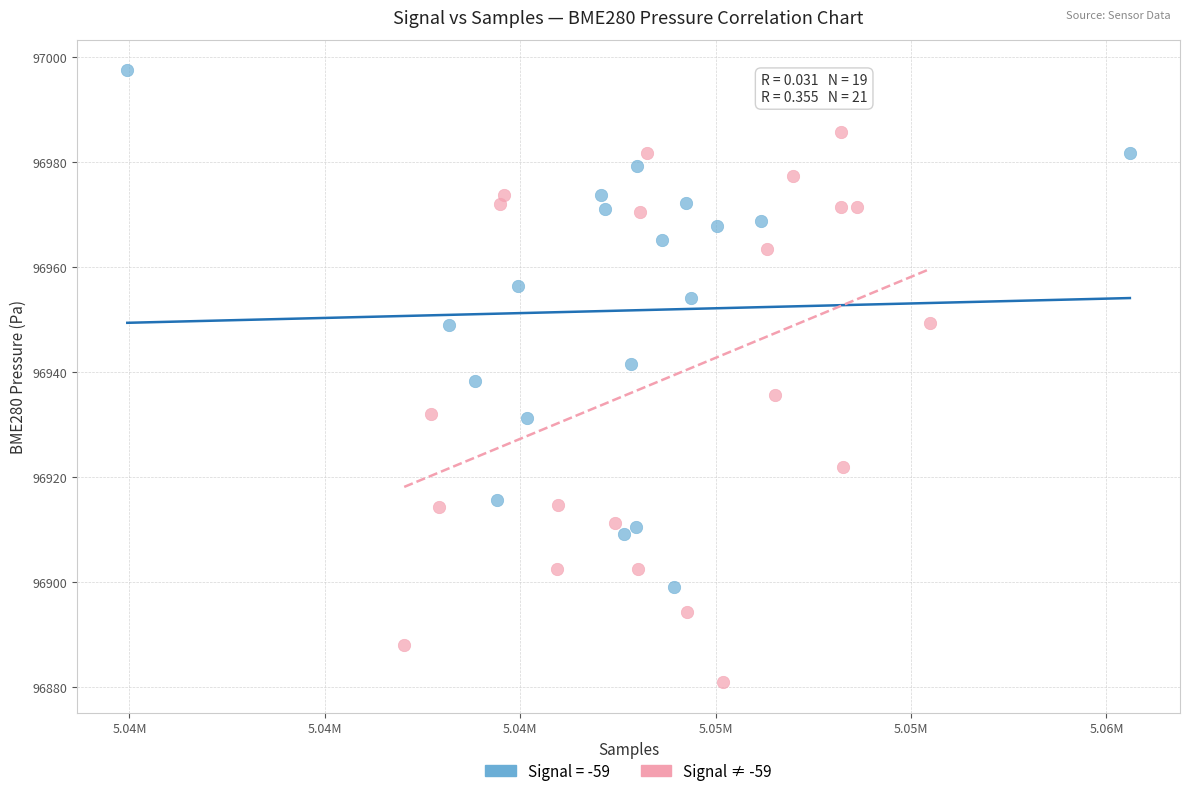

Which series has the widest spread of Y values?

Signal ≠ -59